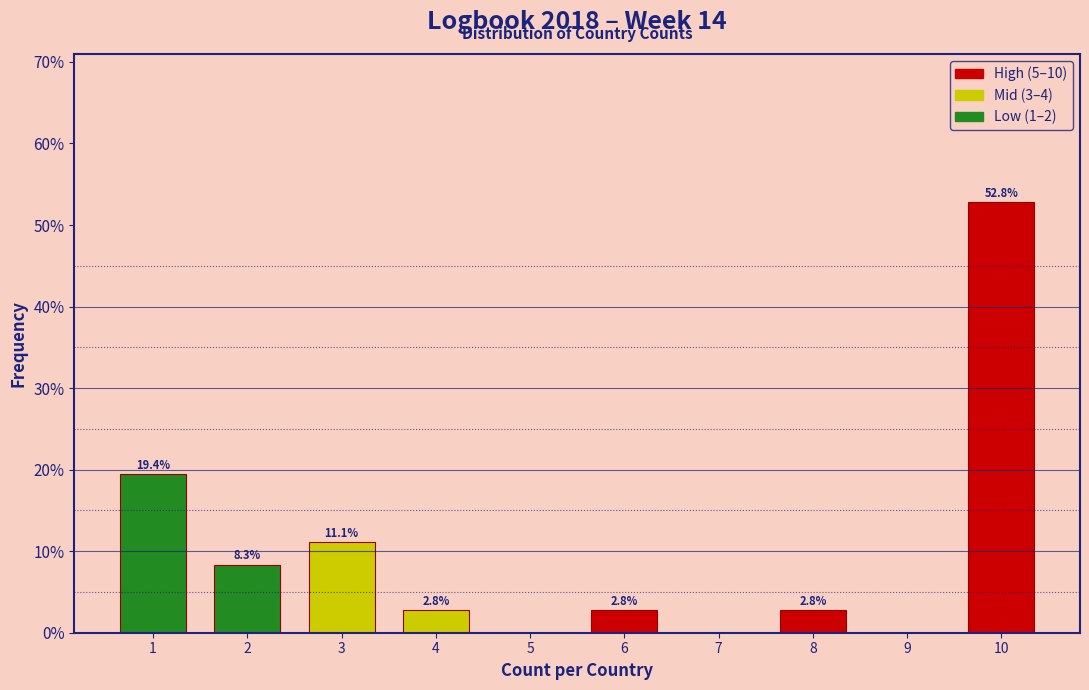

Over which range of the x-axis is the bar tallest?

9.5 to 10.5